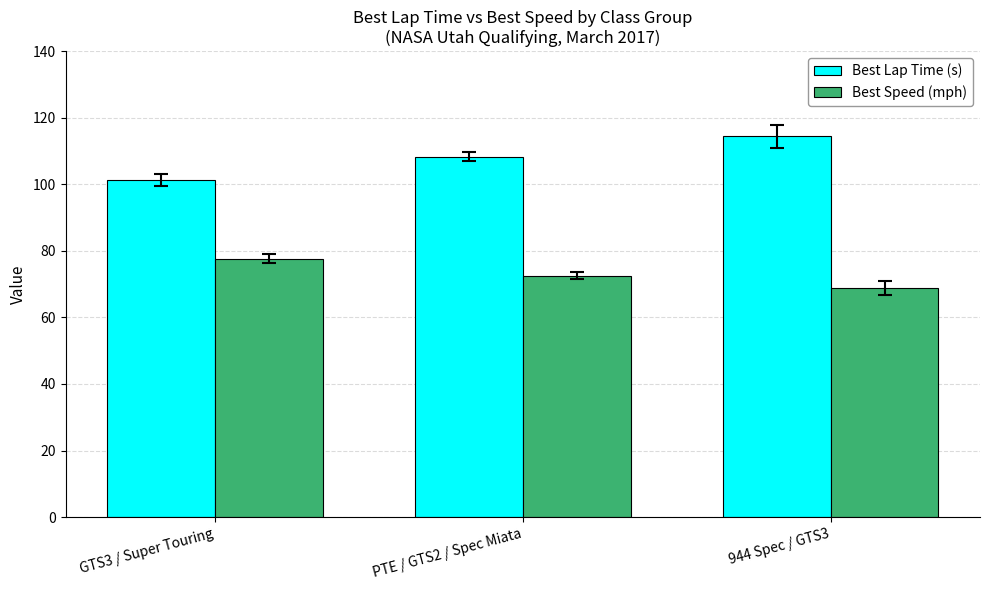

What is the label of the 2nd bar from the right?

PTE / GTS2 / Spec Miata